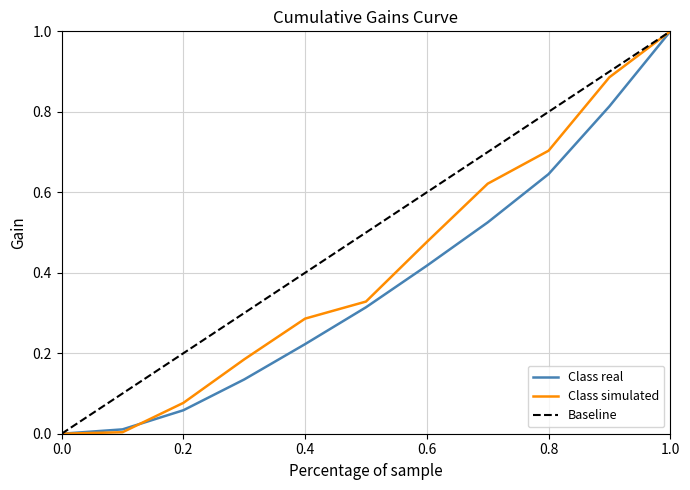

Which series has the largest total across all categories?

Baseline